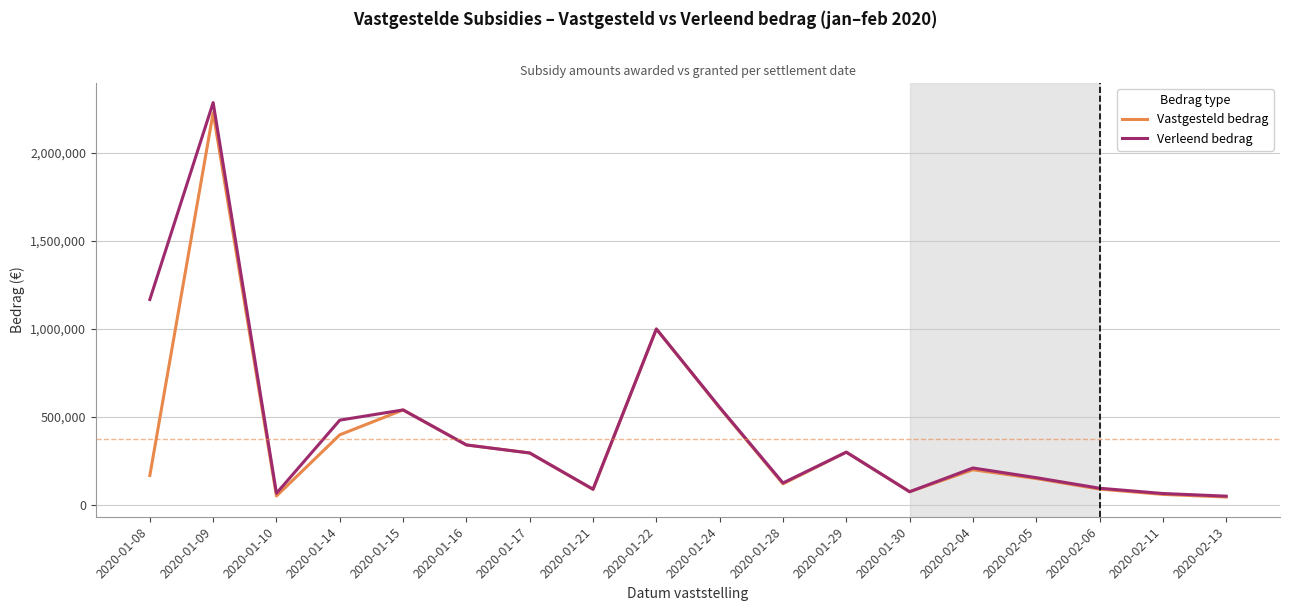

Is the value of Vastgesteld bedrag at 2020-01-09 greater than the value of Verleend bedrag at 2020-01-10?

Yes